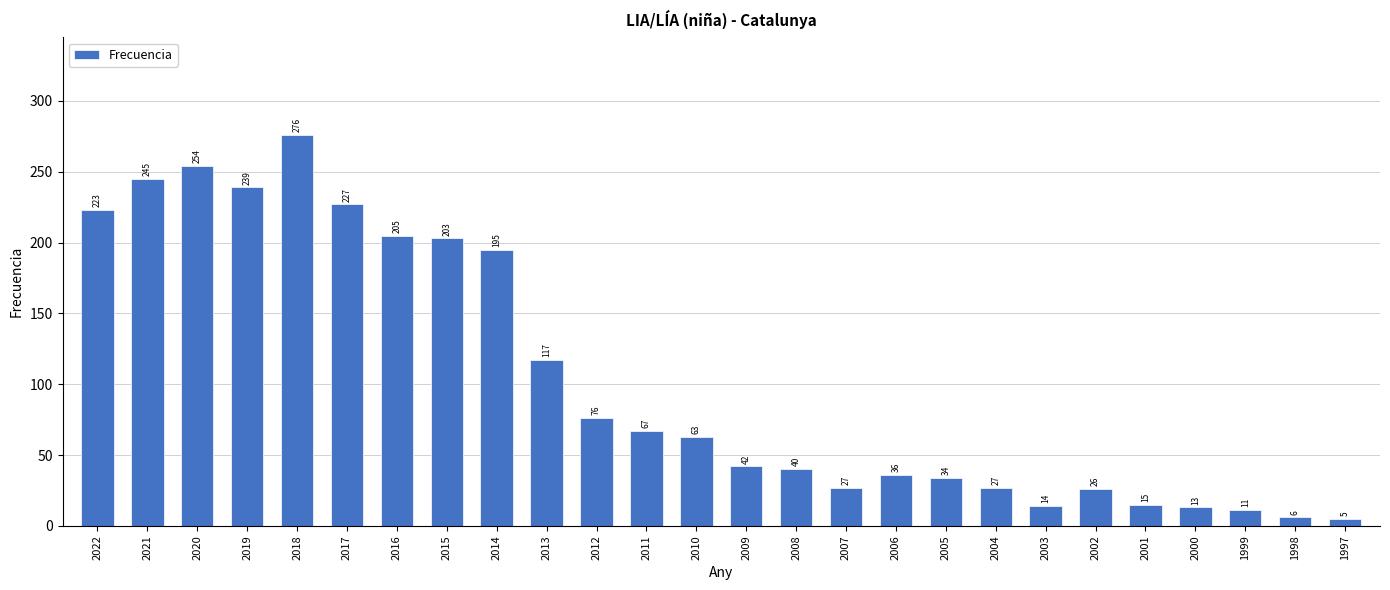

Approximately how many times larger is the value at 2017 compared to 1997?

45.4